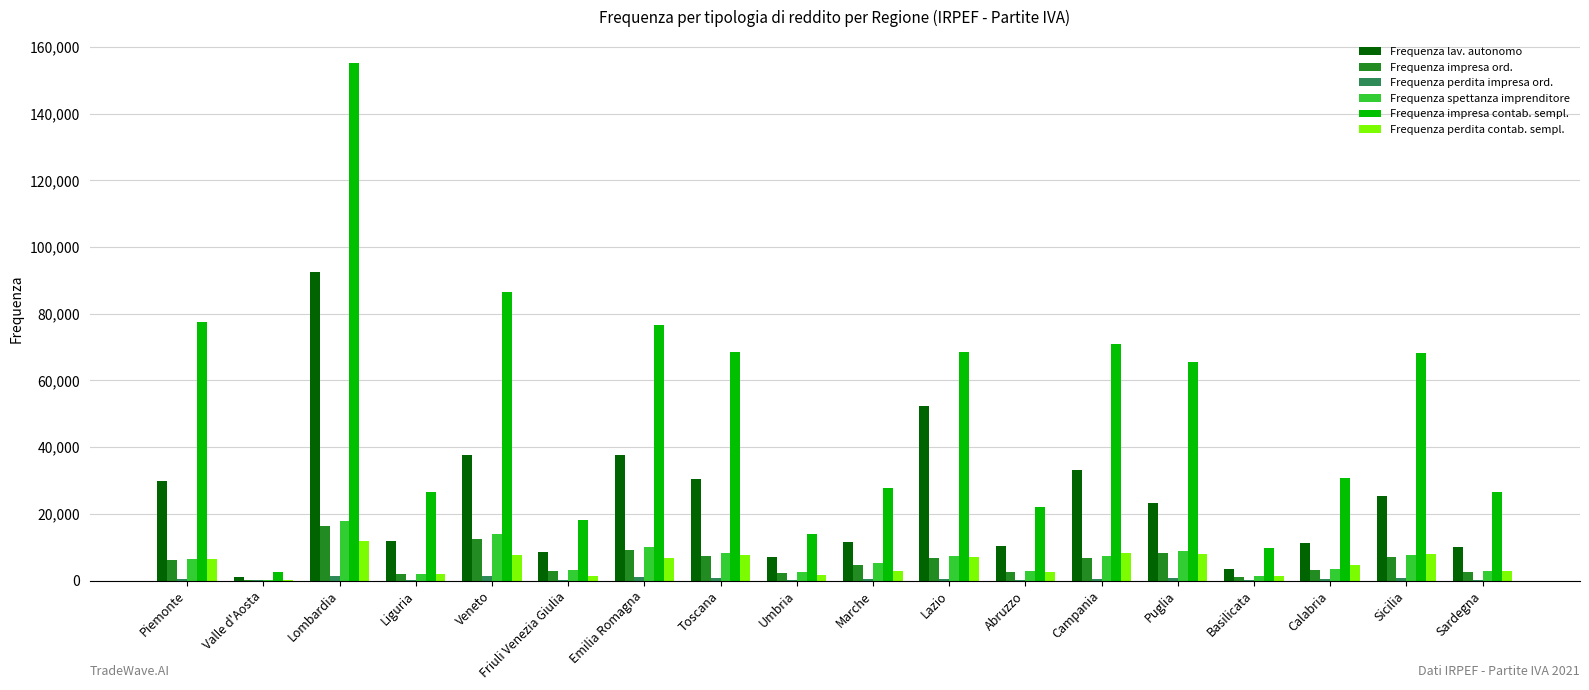

Is the value of Frequenza spettanza imprenditore at Valle d'Aosta greater than the value of Frequenza impresa contab. sempl. at Sicilia?

No